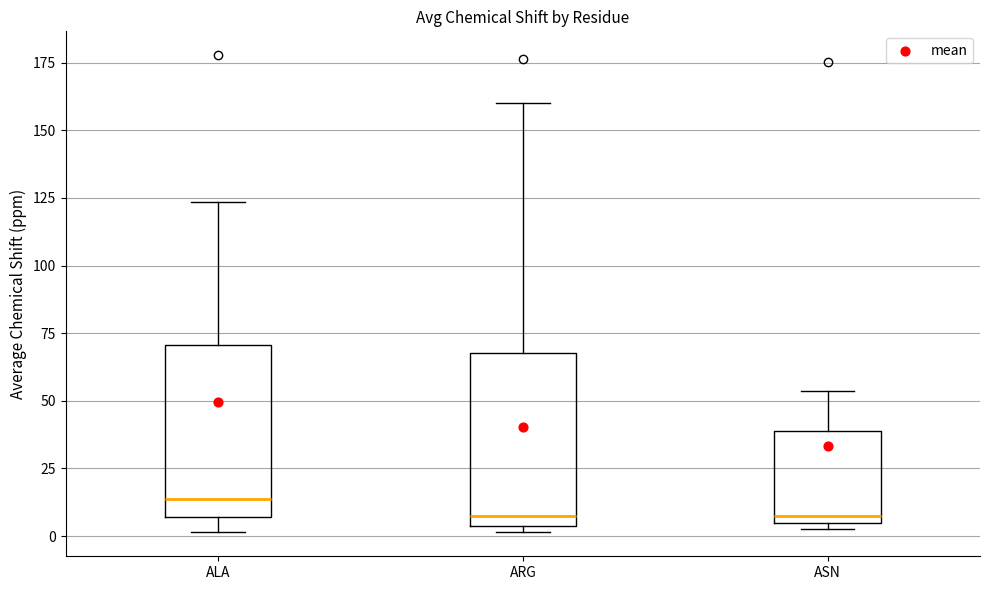

Reading left to right, read every box against the y-axis: the position of its median line, the range the box covers, and the ends of its whiskers. The values are not printed on the chart, so give them approximately, as read against the axis.

ALA: median 15, box 5 to 70, whiskers 0 to 125
ARG: median 5 (just above the box's lower edge), box 5 to 70, whiskers 0 to 160
ASN: median 5 (just above the box's lower edge), box 5 to 40, whiskers 5 (just below the box's lower edge) to 55